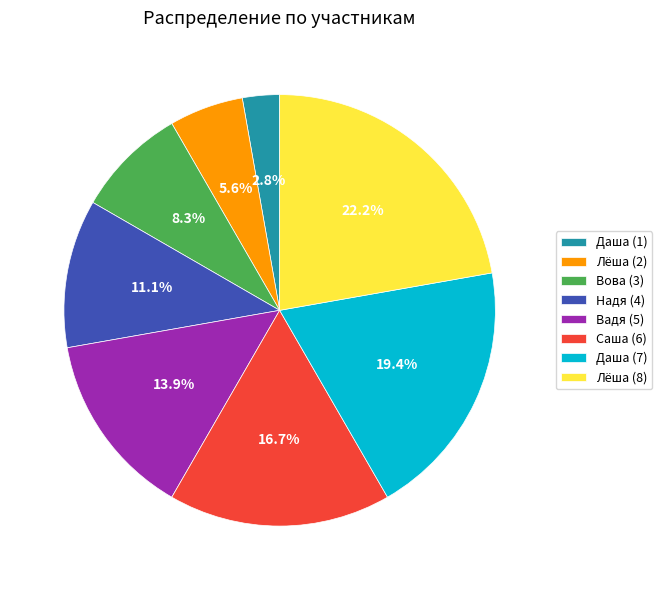

Is there a majority slice in this chart?

No